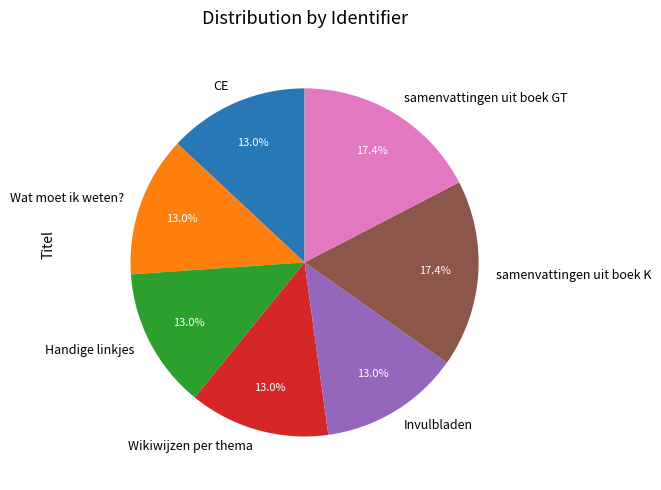

What percentage is NOT represented by Handige linkjes?

87.0%